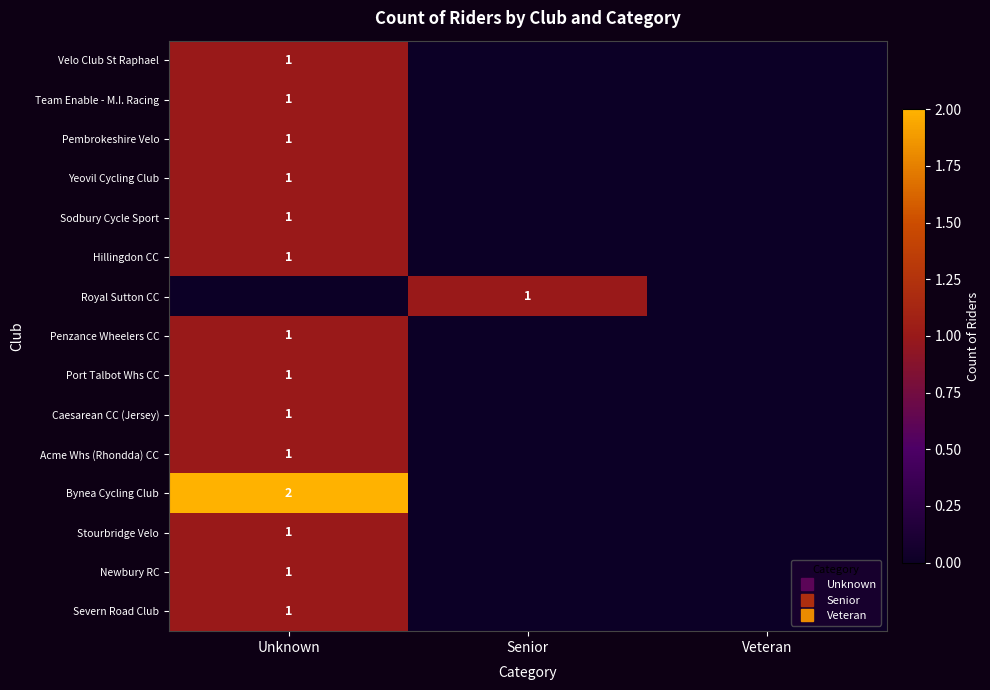

Is the value of Penzance Wheelers CC at Senior greater than the value of Team Enable - M.I. Racing at Senior?

No